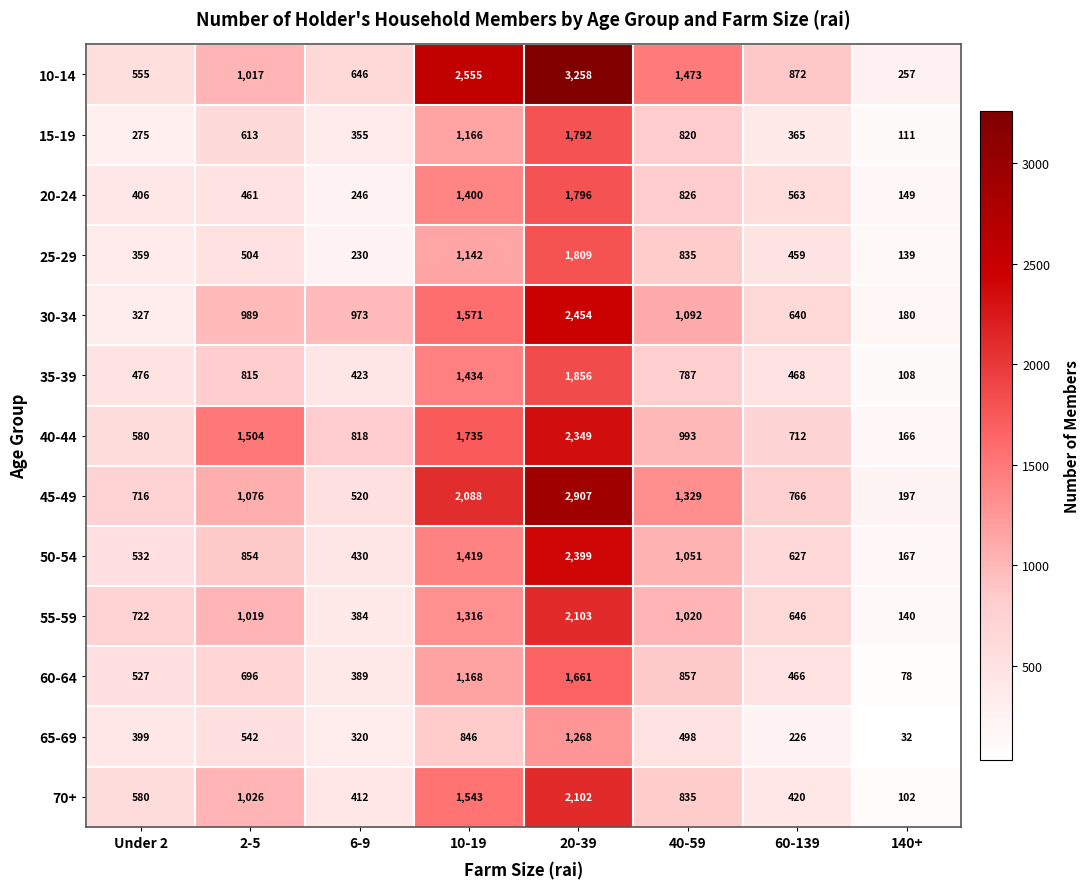

Read the 60-64 value at 20-39, to the nearest 100.

1700